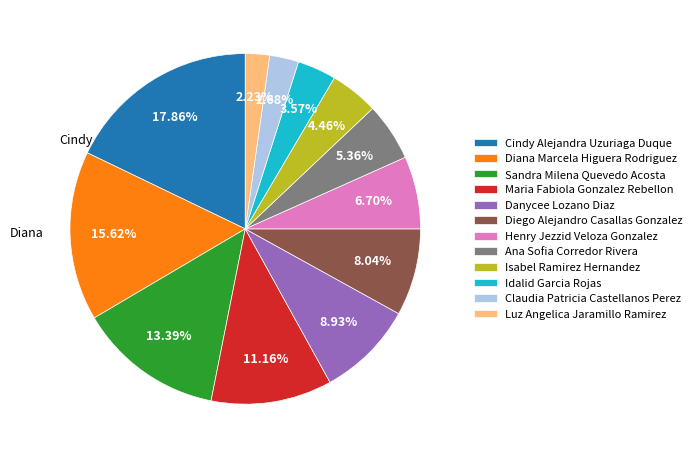

Do Sandra Milena Quevedo Acosta and Isabel Ramirez Hernandez together represent more than half of the pie?

No